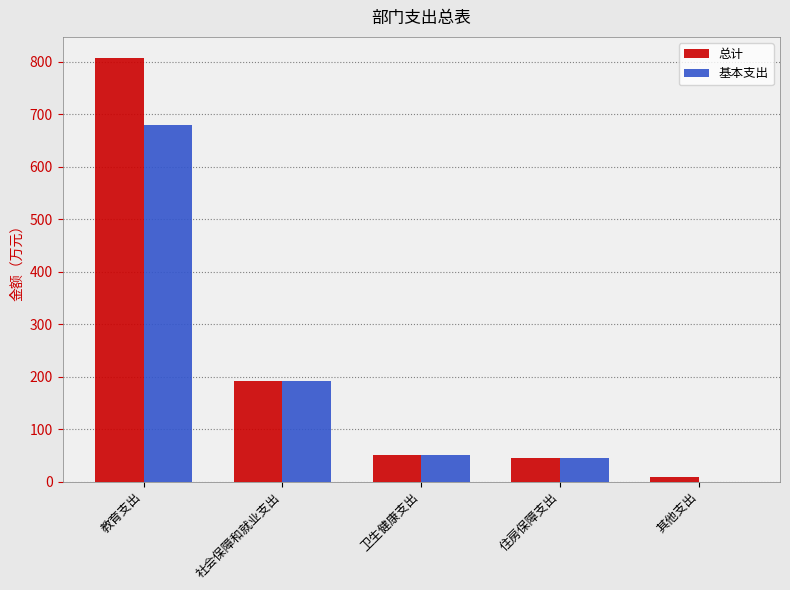

Where is 总计 nearest to the value 407?

社会保障和就业支出